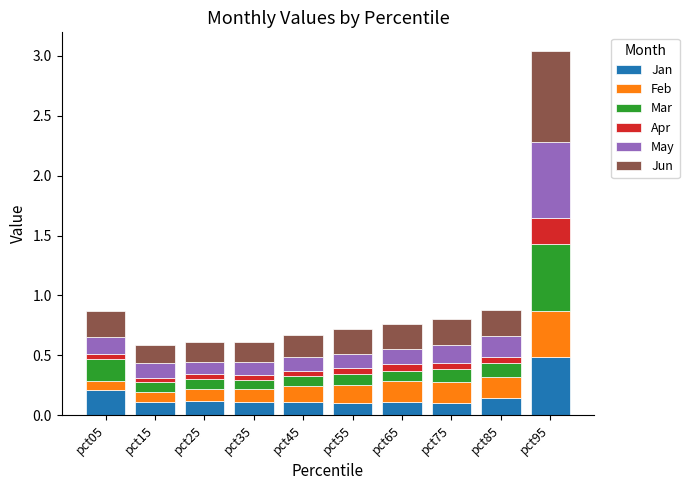

What is the maximum value for Jan?

0.5